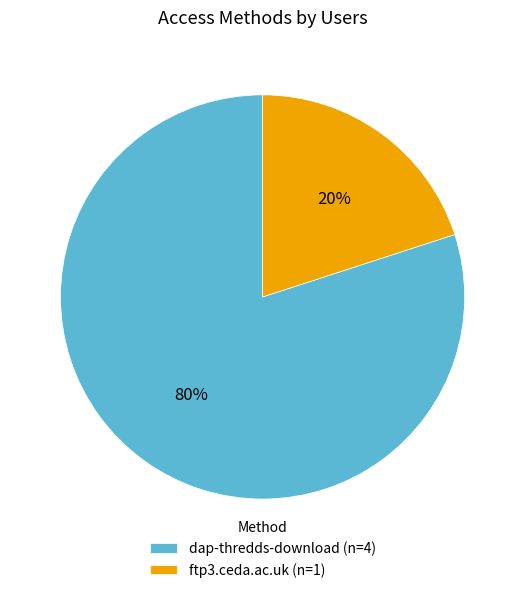

Is it true that dap-thredds-download is 80% of the pie?

True